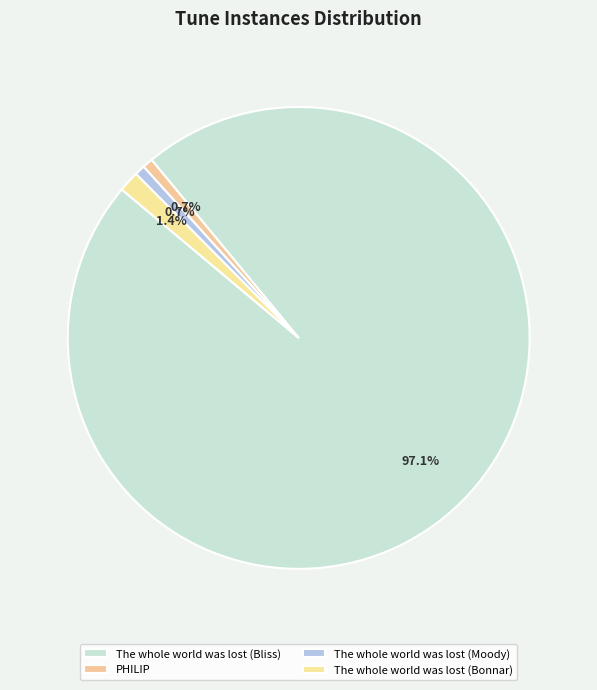

To the nearest percent, what is the combined percentage of The whole world was lost (Moody) and PHILIP?

1%